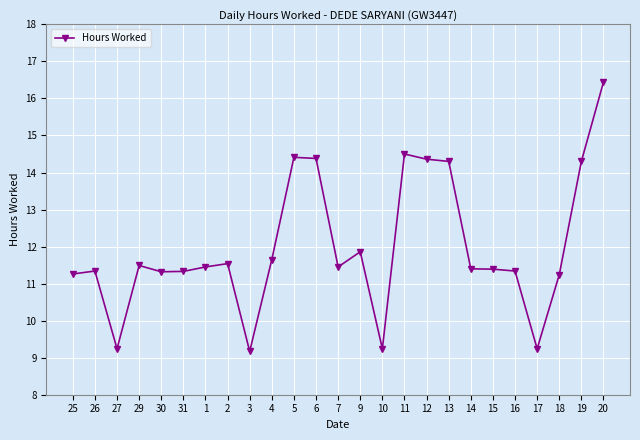

True or false: the data shows 6.5 at 5.

False